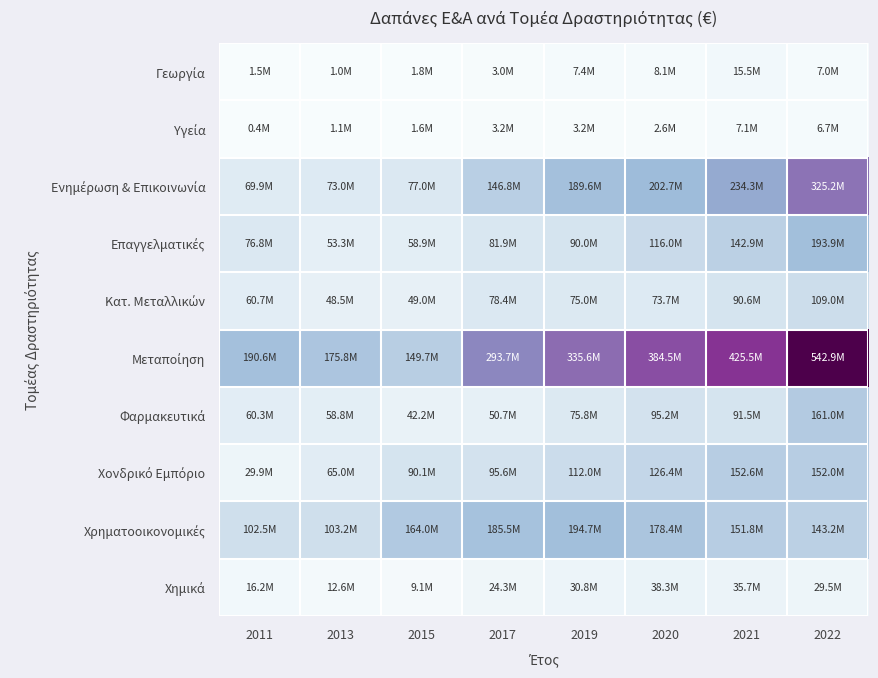

At which category is the sum across all series the highest?

2022